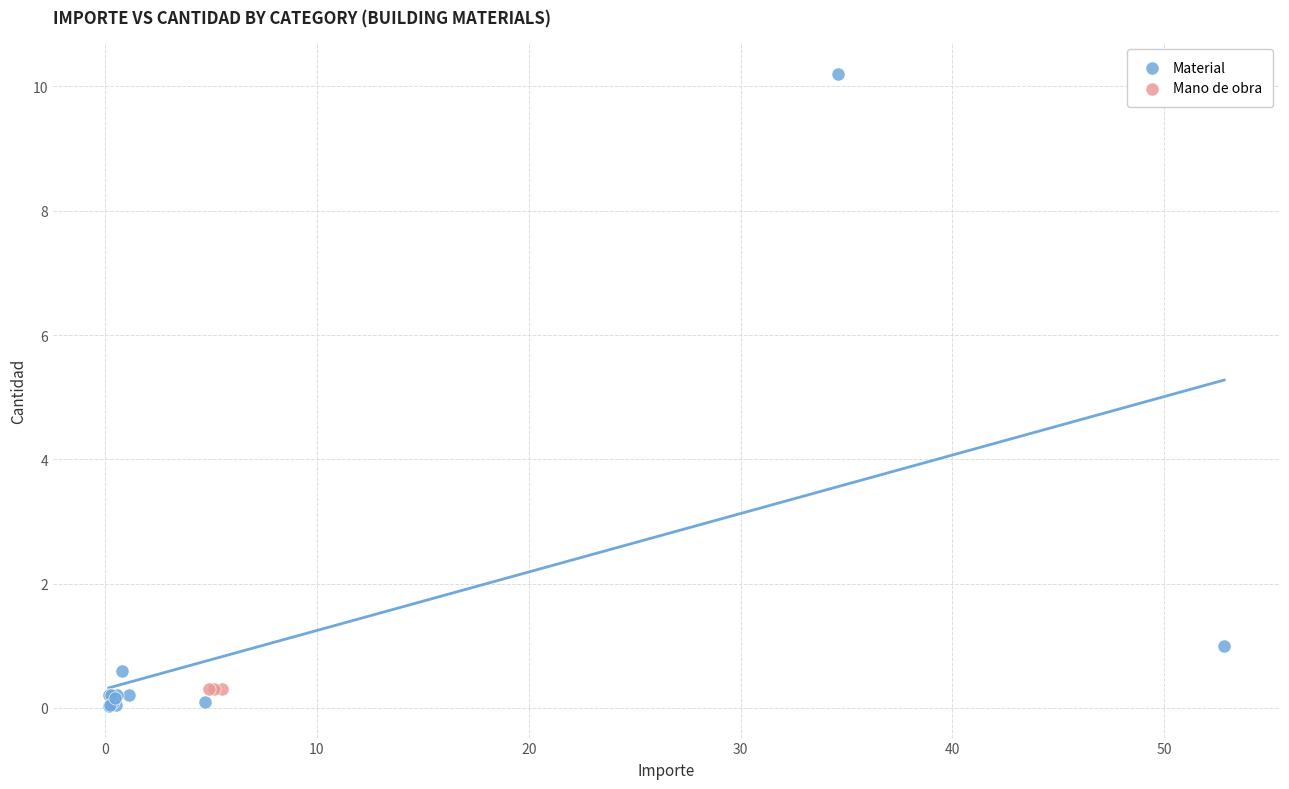

What are all the series names shown in the legend?

Material, Mano de obra